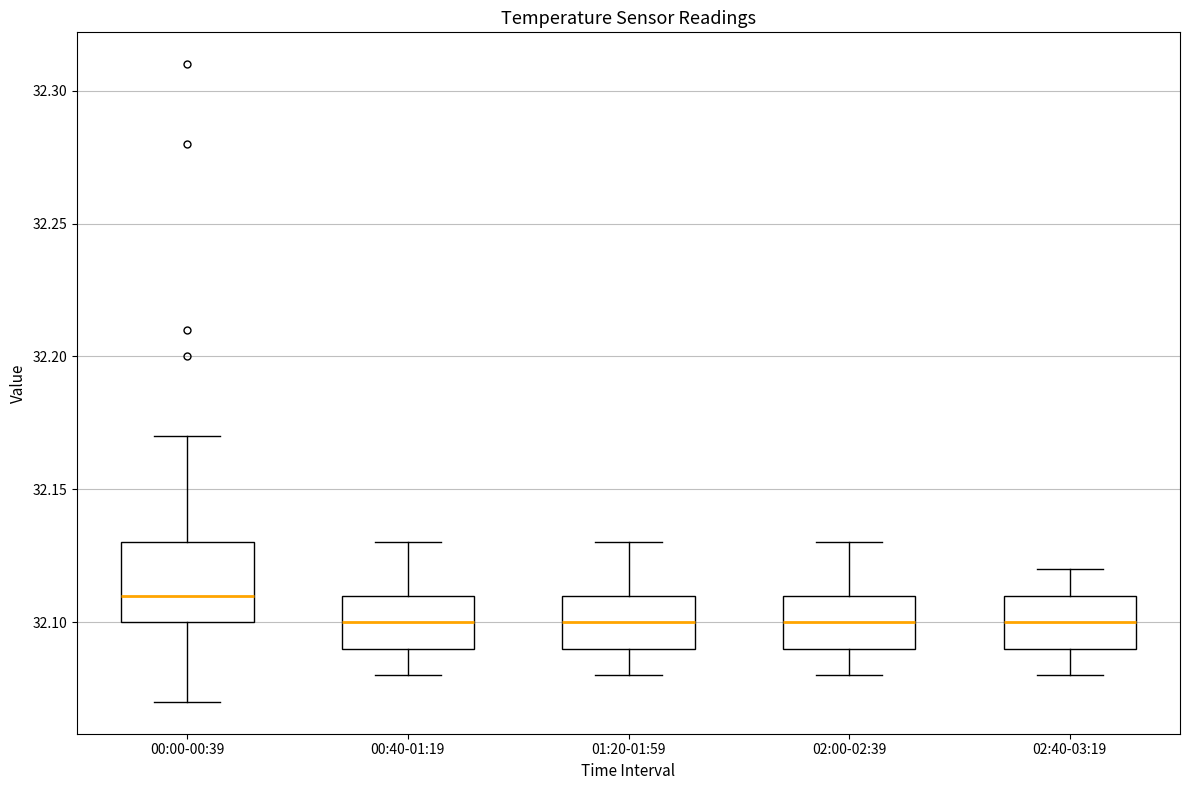

Reading left to right, read every box against the y-axis: the position of its median line, the range the box covers, and the ends of its whiskers. The values are not printed on the chart, so give them approximately, as read against the axis.

00:00-00:39: median 32.11, box 32.10 to 32.13, whiskers 32.07 to 32.17
00:40-01:19: median 32.10, box 32.09 to 32.11, whiskers 32.08 to 32.13
01:20-01:59: median 32.10, box 32.09 to 32.11, whiskers 32.08 to 32.13
02:00-02:39: median 32.10, box 32.09 to 32.11, whiskers 32.08 to 32.13
02:40-03:19: median 32.10, box 32.09 to 32.11, whiskers 32.08 to 32.12